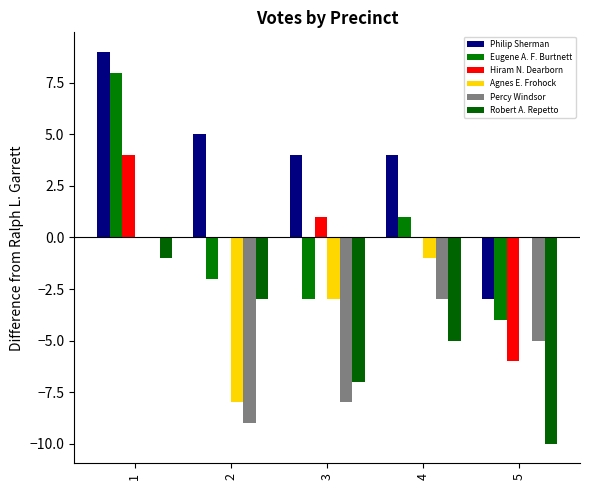

Is it true that Percy Windsor equals 0 at 1?

True